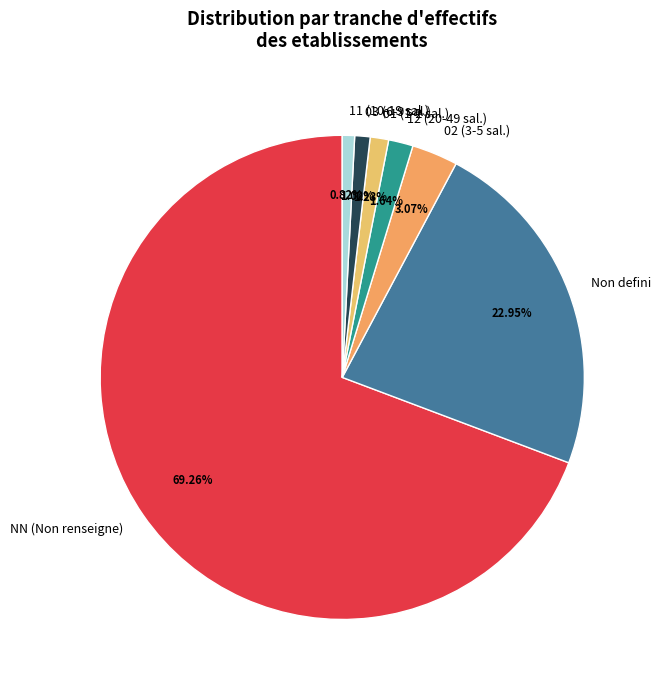

Is the sum of 02 (3-5 sal.) and 03 (6-9 sal.) greater than half?

No